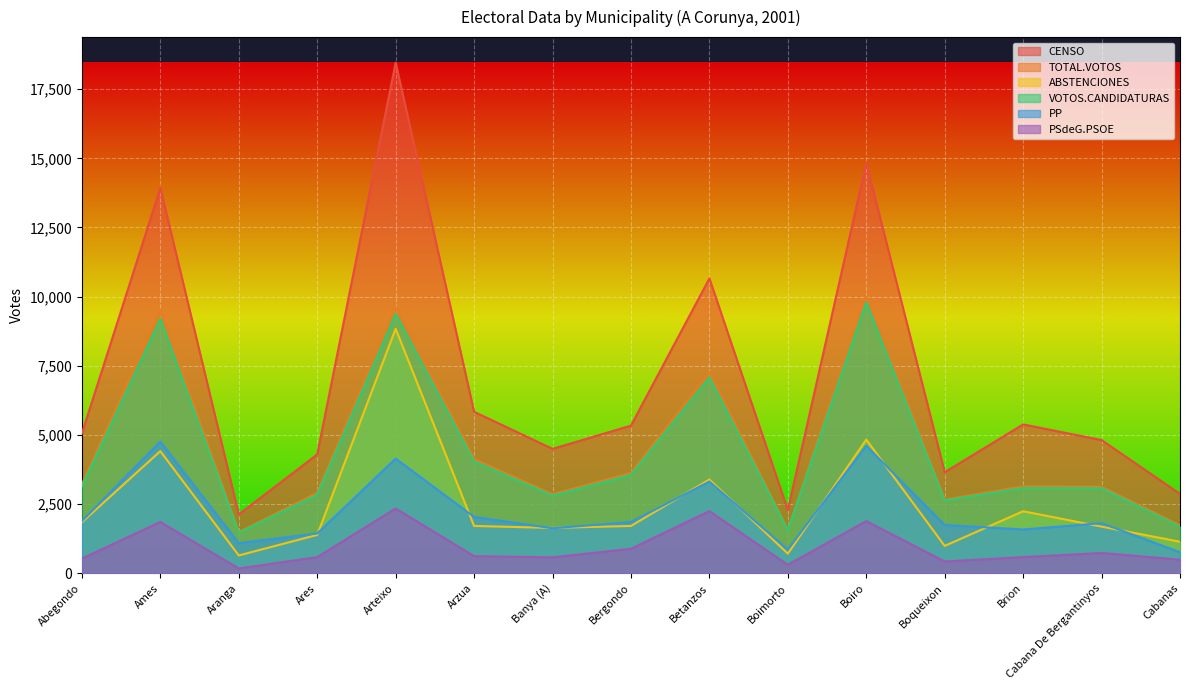

What is the difference between the PSdeG.PSOE values at Ames and Boimorto?

1551